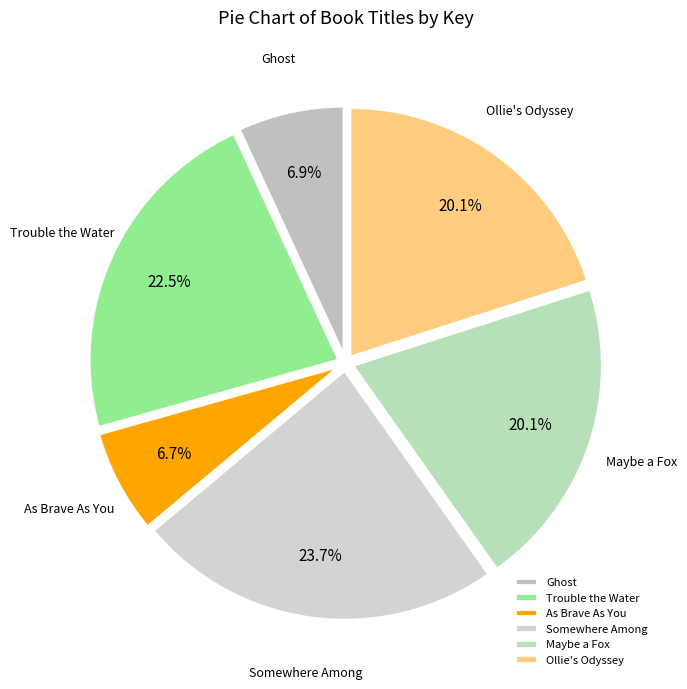

Which slice is the largest?

Somewhere Among